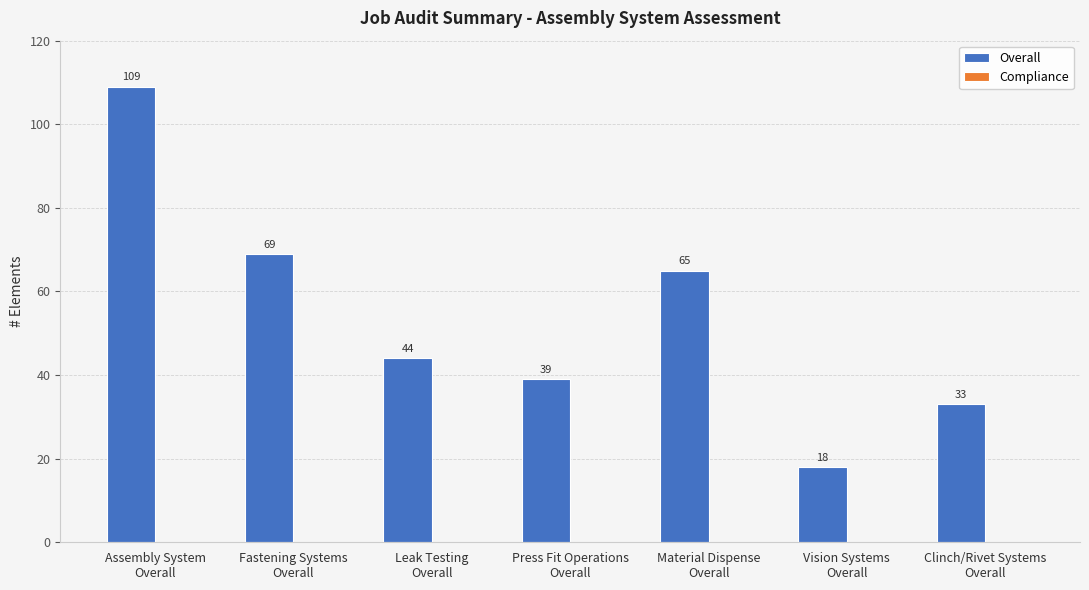

What is the value of the 7th bar from the left?

33